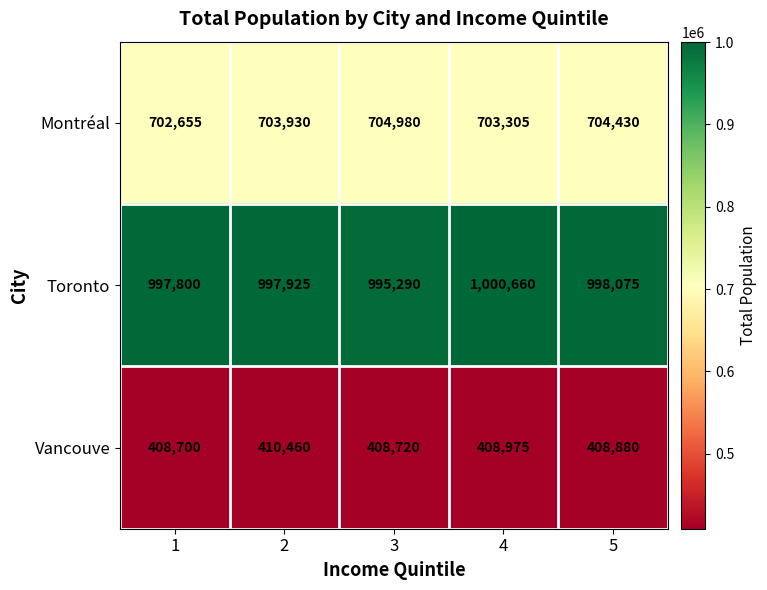

What is the approximate value of Montréal at 3, to the nearest 50?

705000